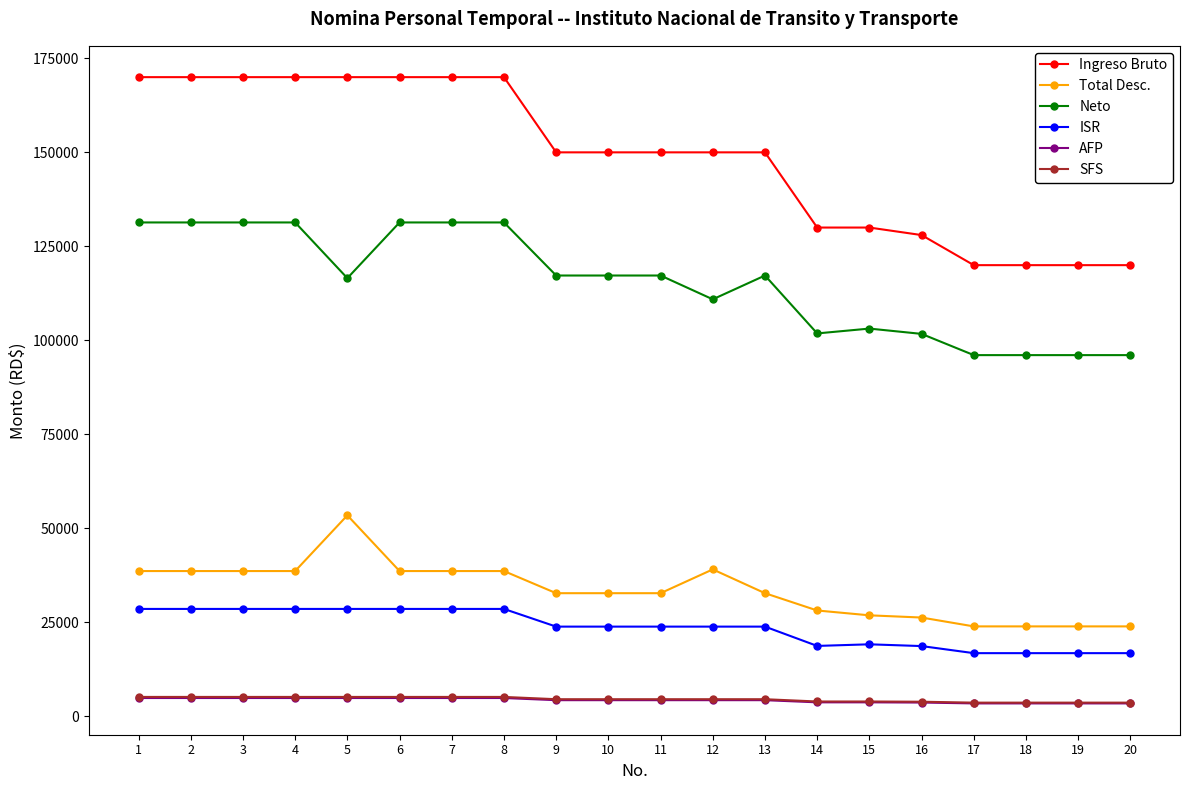

Is it true that Total Desc. equals 53463.3 at 5?

True